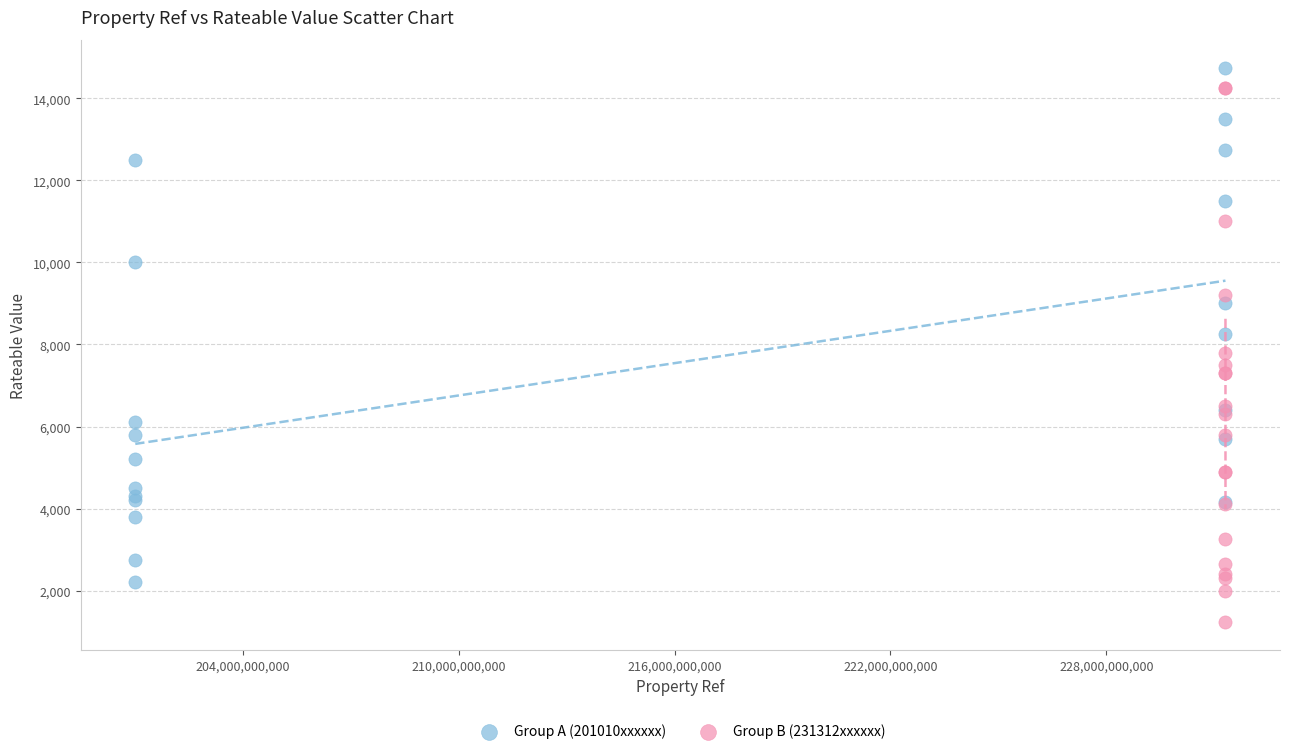

Which series reaches the minimum Y coordinate?

Group B (231312xxxxxx)